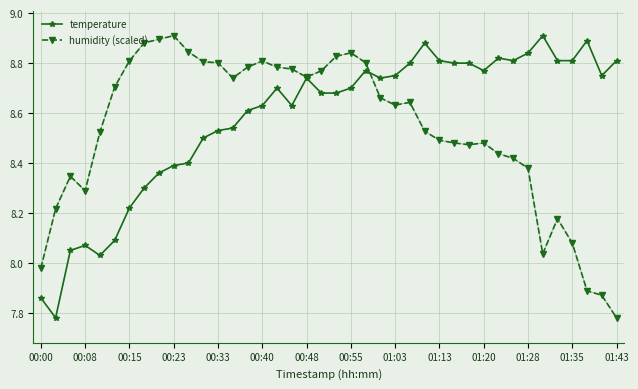

At how many categories does at least one series exceed 8?

39